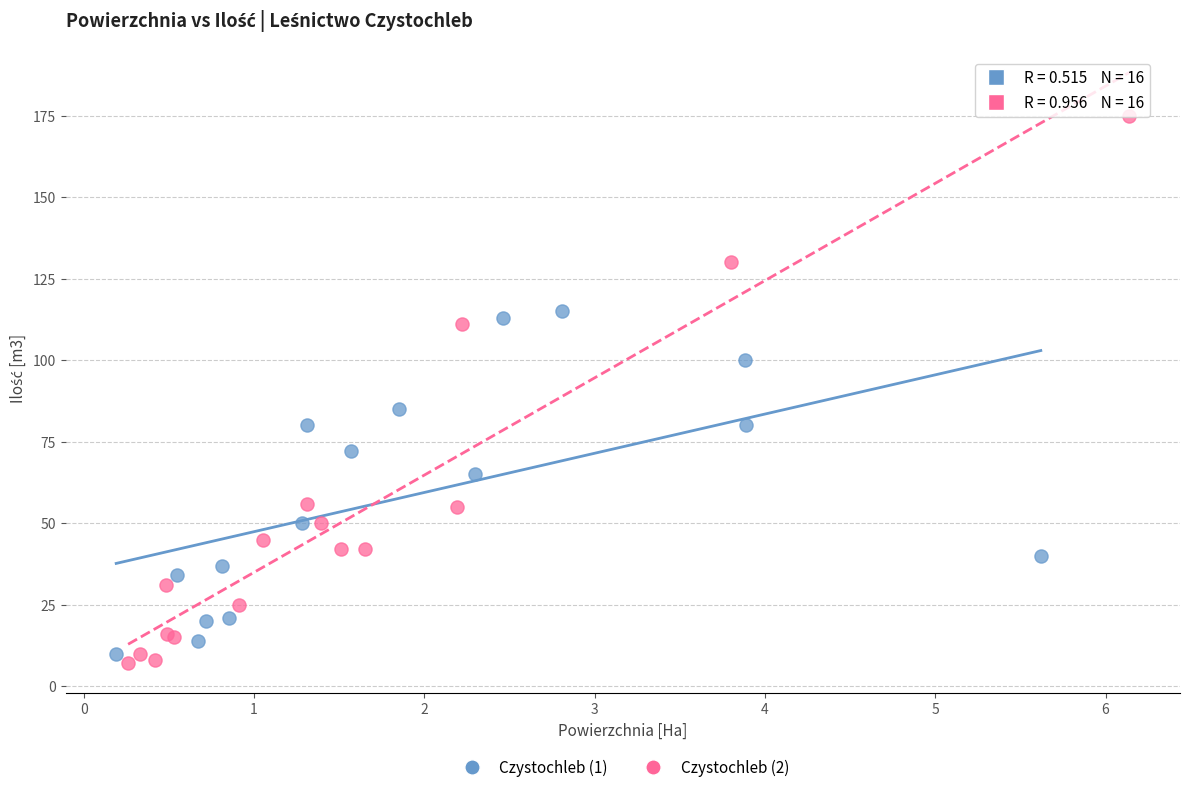

Which series has the largest Y range (max minus min)?

Czystochleb (2)